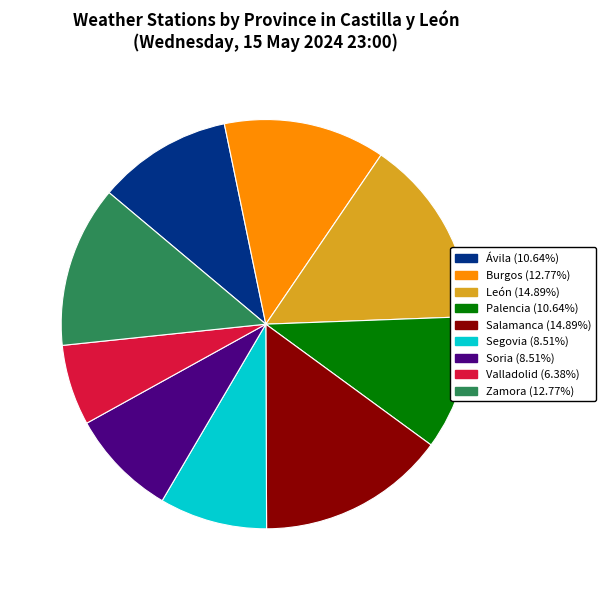

What is the ratio of the value at Burgos to the value at Soria?

1.5